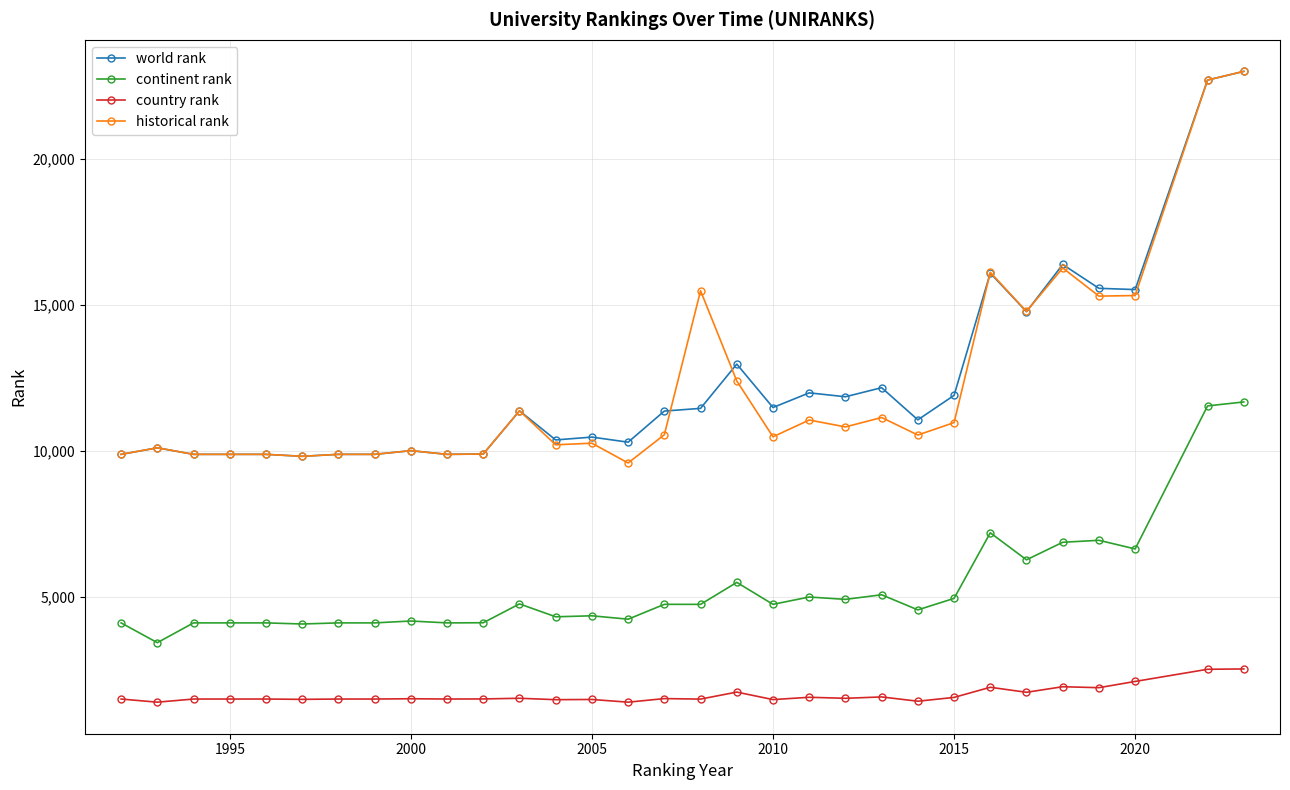

True or false: continent rank has more than 1 points higher than both neighbors.

True